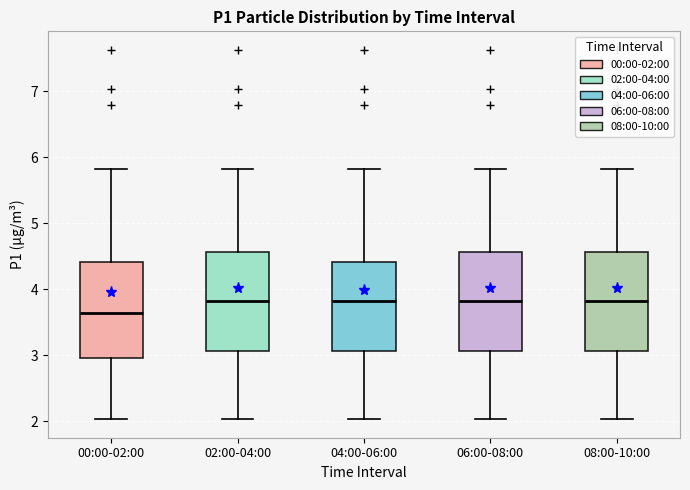

Reading left to right, transcribe this box plot: for each box, give where its median line is, the range the box spans, and where its two whiskers end, as read against the y-axis. The values are not printed on the chart, so give them approximately, as read against the axis.

00:00-02:00: median 3.6, box 3.0 to 4.4, whiskers 2.0 to 5.8
02:00-04:00: median 3.8, box 3.1 to 4.6, whiskers 2.0 to 5.8
04:00-06:00: median 3.8, box 3.1 to 4.4, whiskers 2.0 to 5.8
06:00-08:00: median 3.8, box 3.1 to 4.6, whiskers 2.0 to 5.8
08:00-10:00: median 3.8, box 3.1 to 4.6, whiskers 2.0 to 5.8